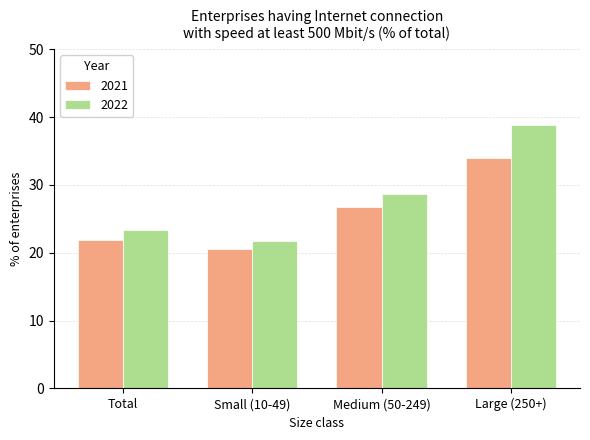

What are all the series names shown in the legend?

2021, 2022